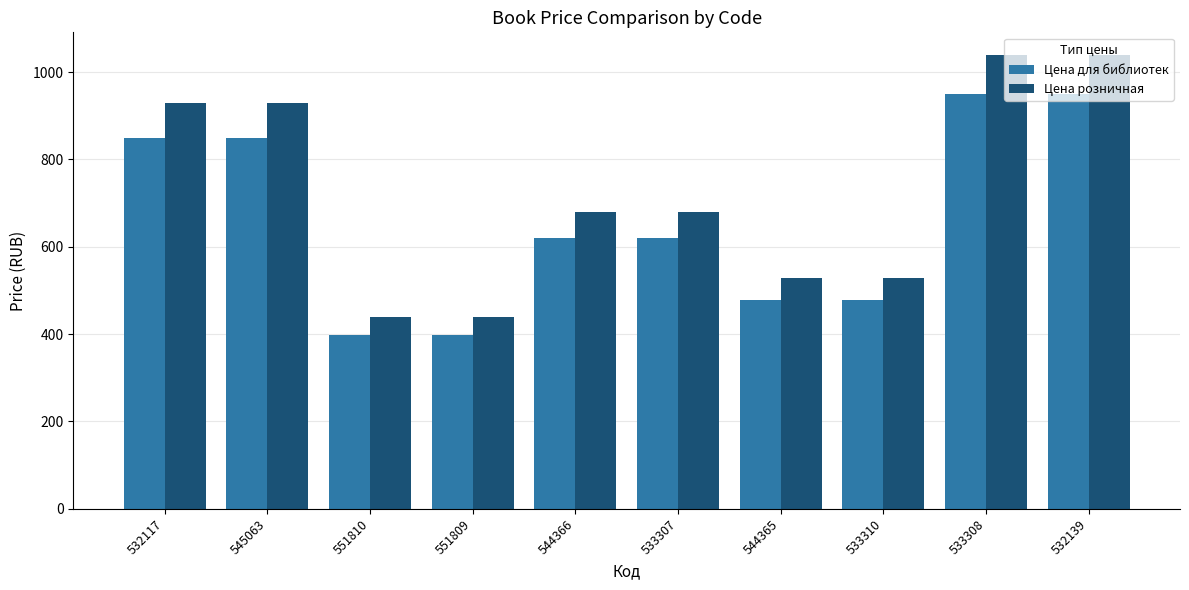

What is the lowest value of the Цена для библиотек series?

399